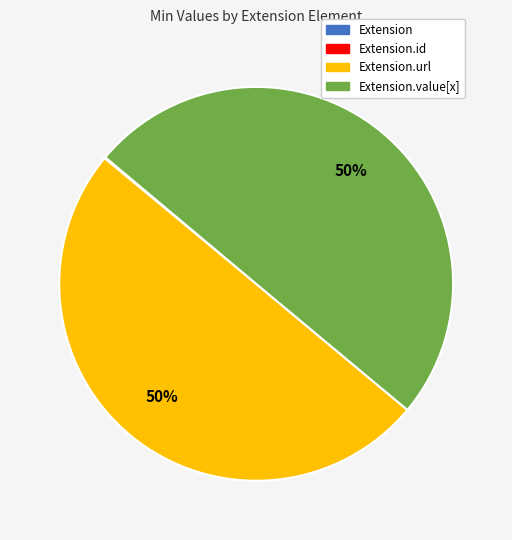

To the nearest percent, what is the difference between the largest and smallest slice percentages?

50%